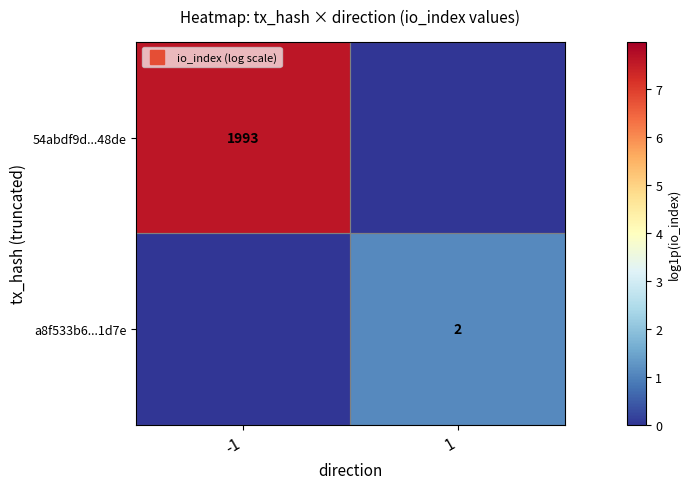

Is it true that 54abdf9d...48de equals -4.9 at 1?

False